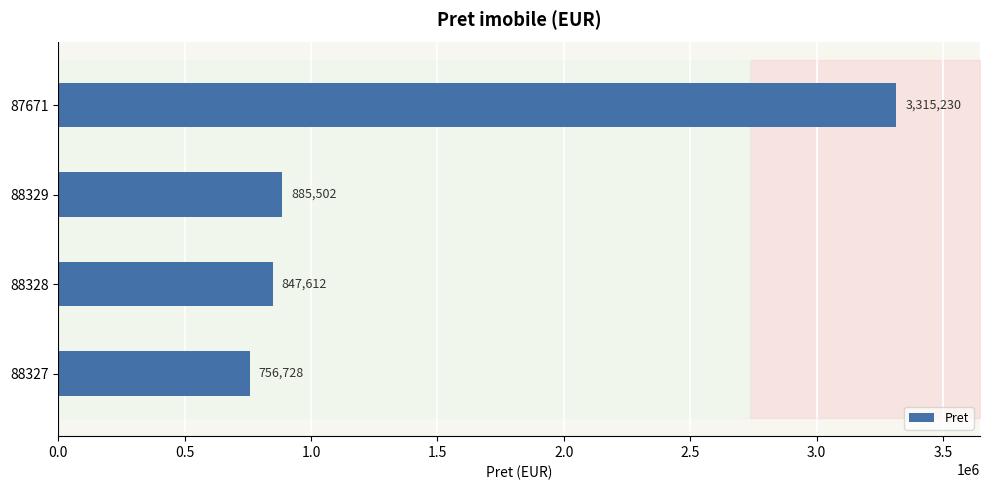

Rank the categories by value from lowest to highest.

88327, 88328, 88329, 87671